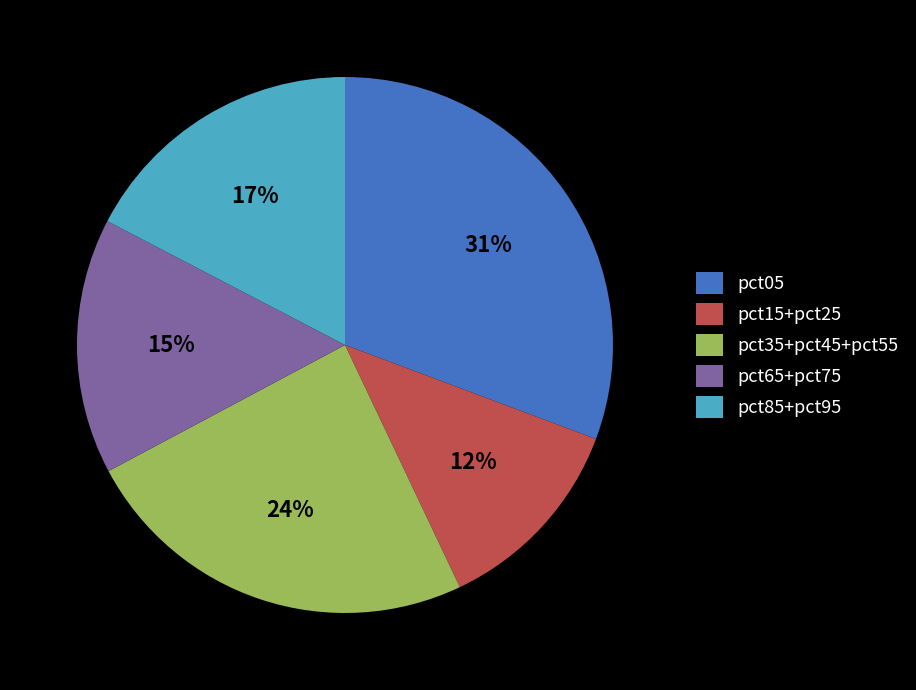

Is it true that pct65+pct75 is 15% of the pie?

True